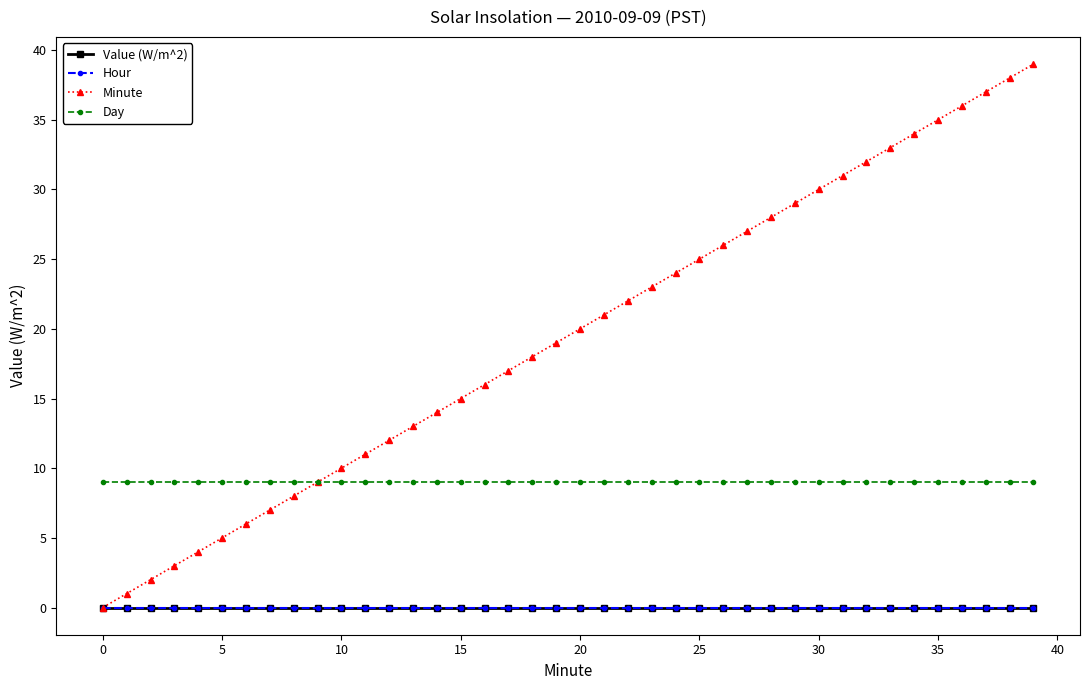

Is this an area chart (filled region under the line)?

No